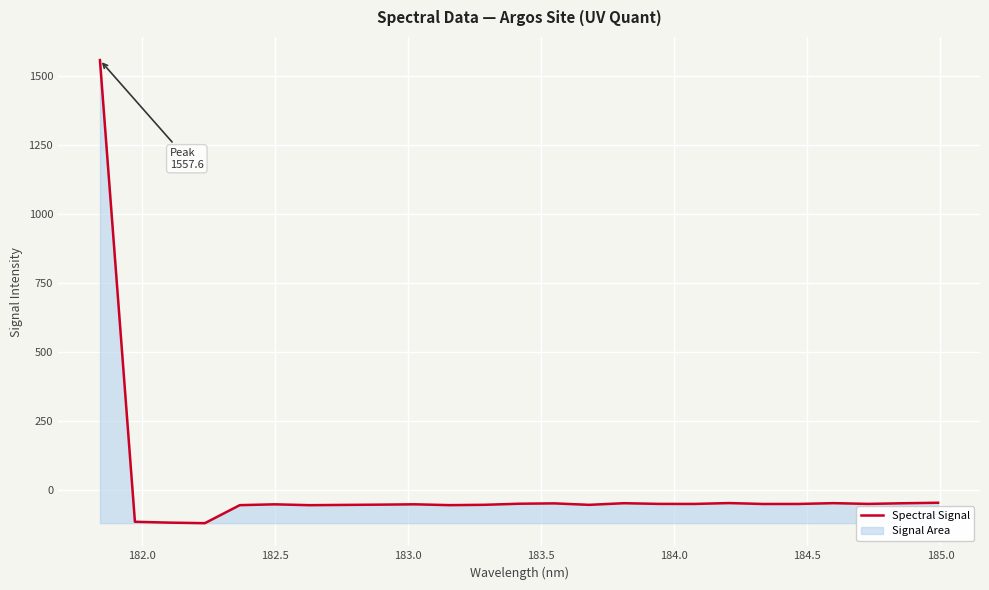

Reading right to left, extract all data points from this chart.

-46.9	-48.7	-51.1	-48.4	-51.3	-51.4	-48.1	-51.3	-51.1	-48.6	-54.5	-49.2	-50.5	-54.4	-55.6	-52.6	-53.8	-54.7	-55.7	-52.6	-55.6	-120.9	-119.0	-115.9	1557.6